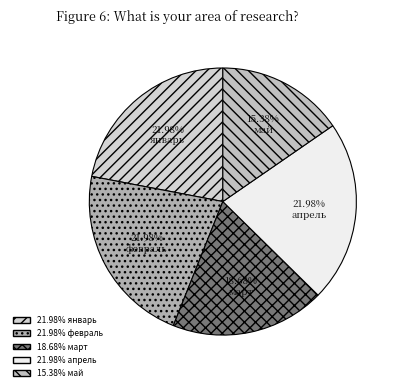

Which slice is the largest?

январь